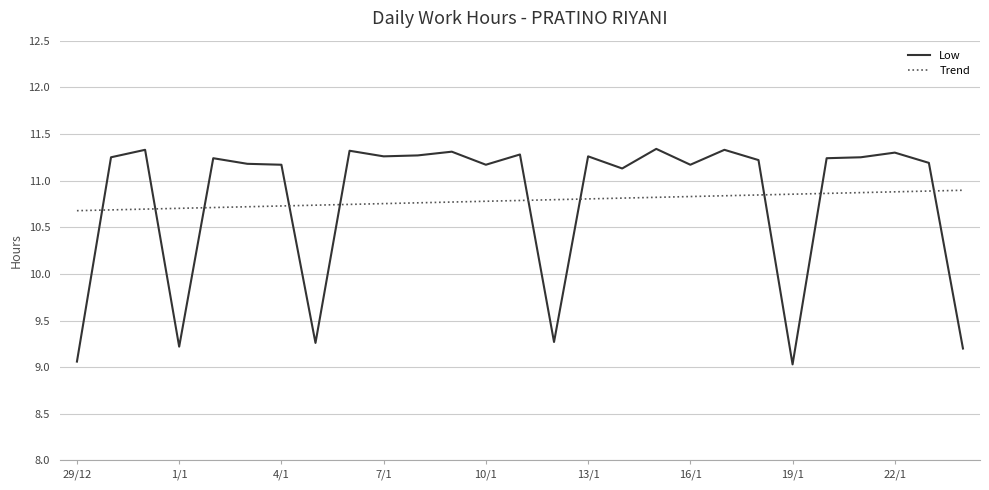

Which series has the widest spread of values?

Low